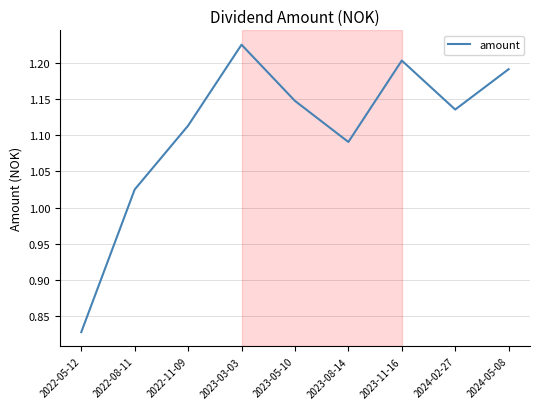

Does the chart display data point markers on the line(s)?

No